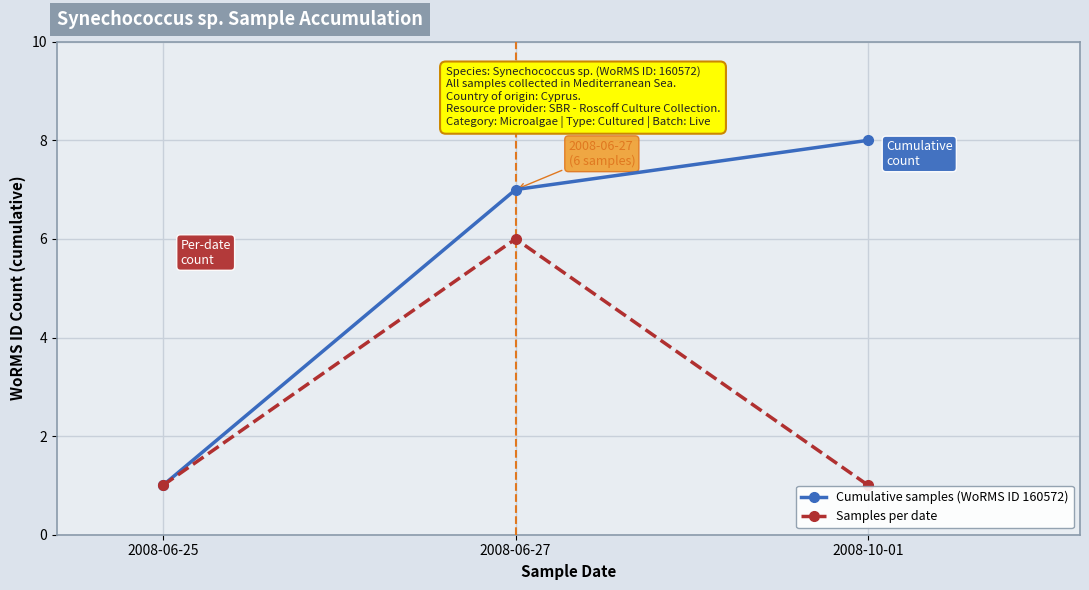

Reading right to left, list all the values displayed in this chart.

Cumulative samples (WoRMS ID 160572): 8	7	1
Samples per date: 1	6	1